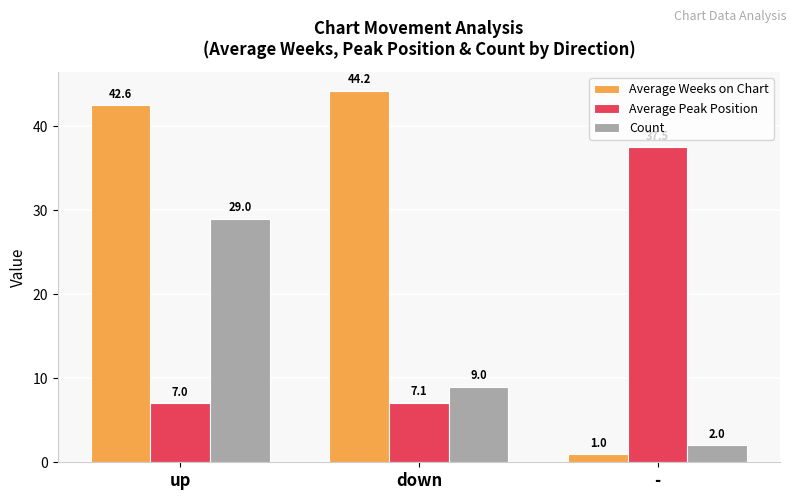

What is the maximum value shown in the chart?

44.2